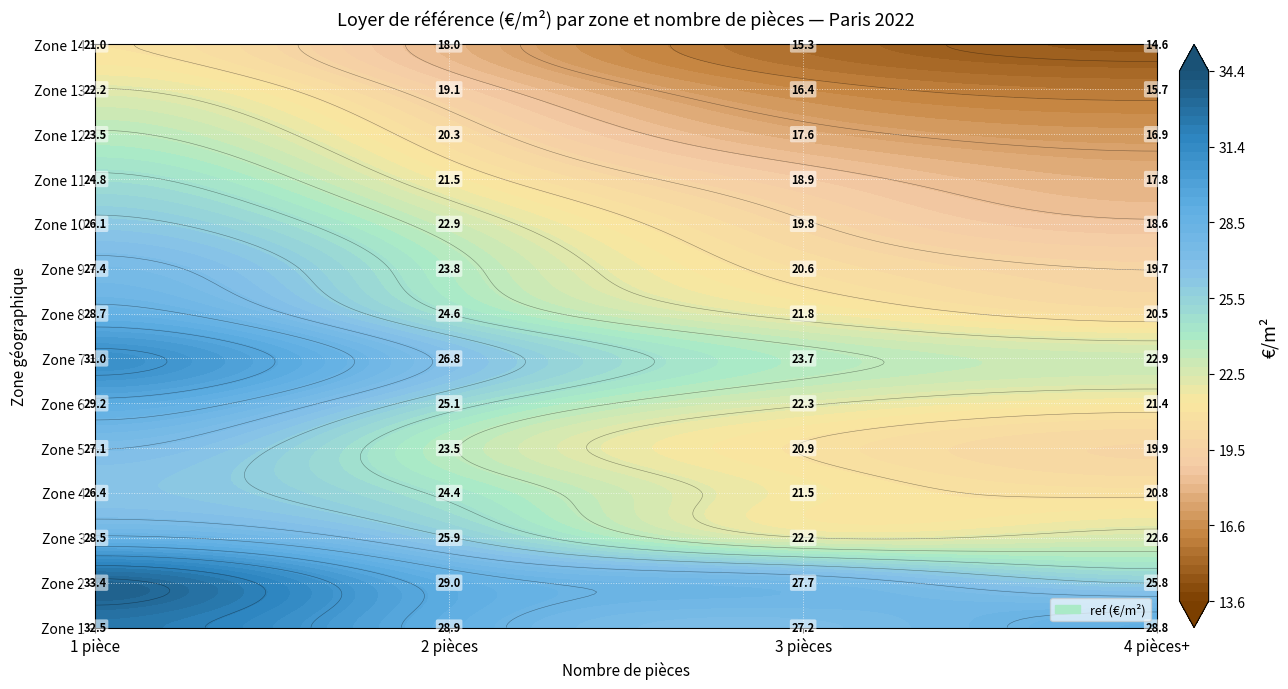

Which series has the largest total across all categories?

1